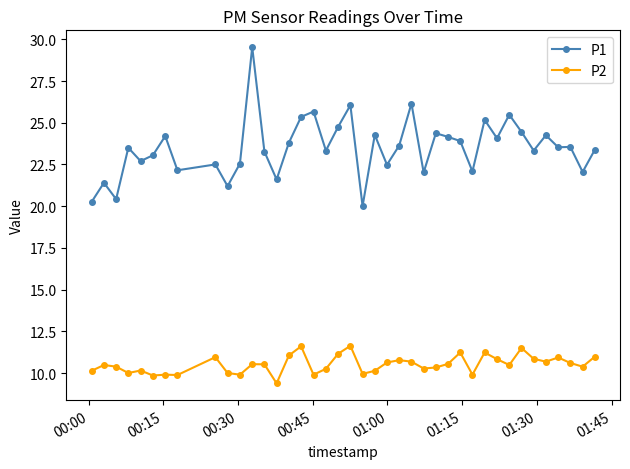

Is this an area chart (filled region under the line)?

No